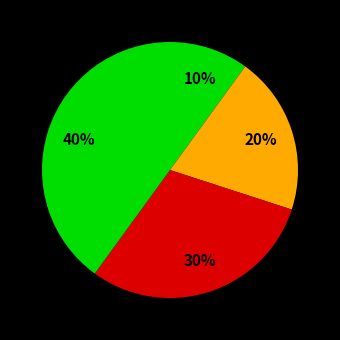

Rank the categories by value from lowest to highest.

Спеціаліст, Спеціаліст другої категорії, Спеціаліст першої категорії, Спеціаліст вищої категорії